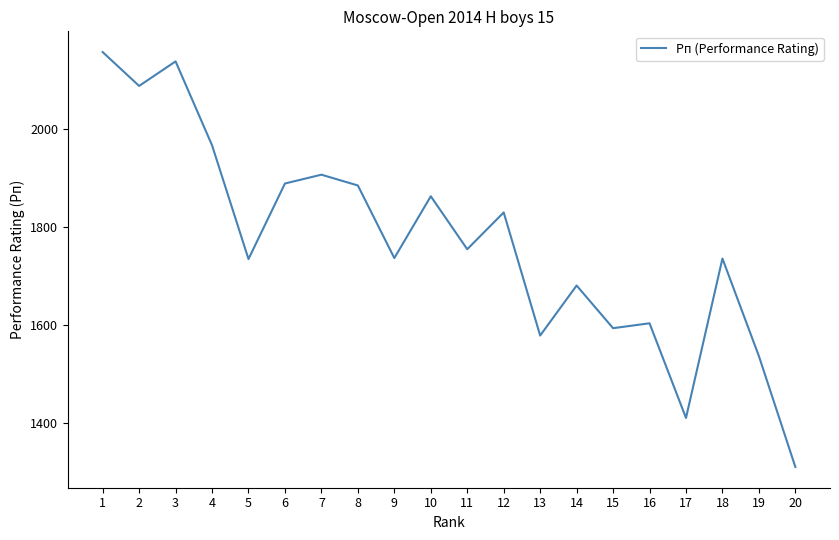

Where is the first local minimum?

2